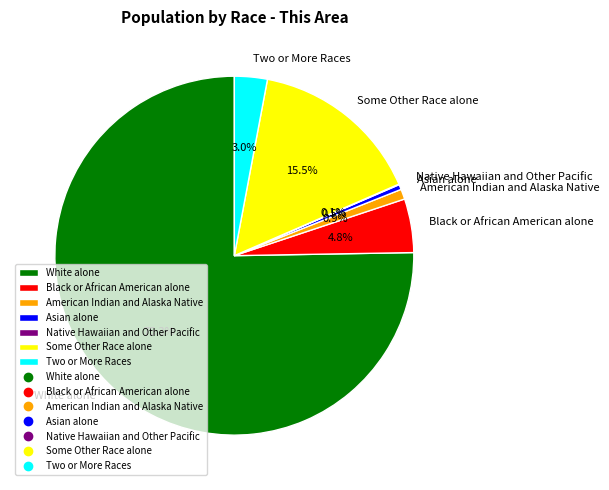

Which category has the biggest portion of the pie?

White alone